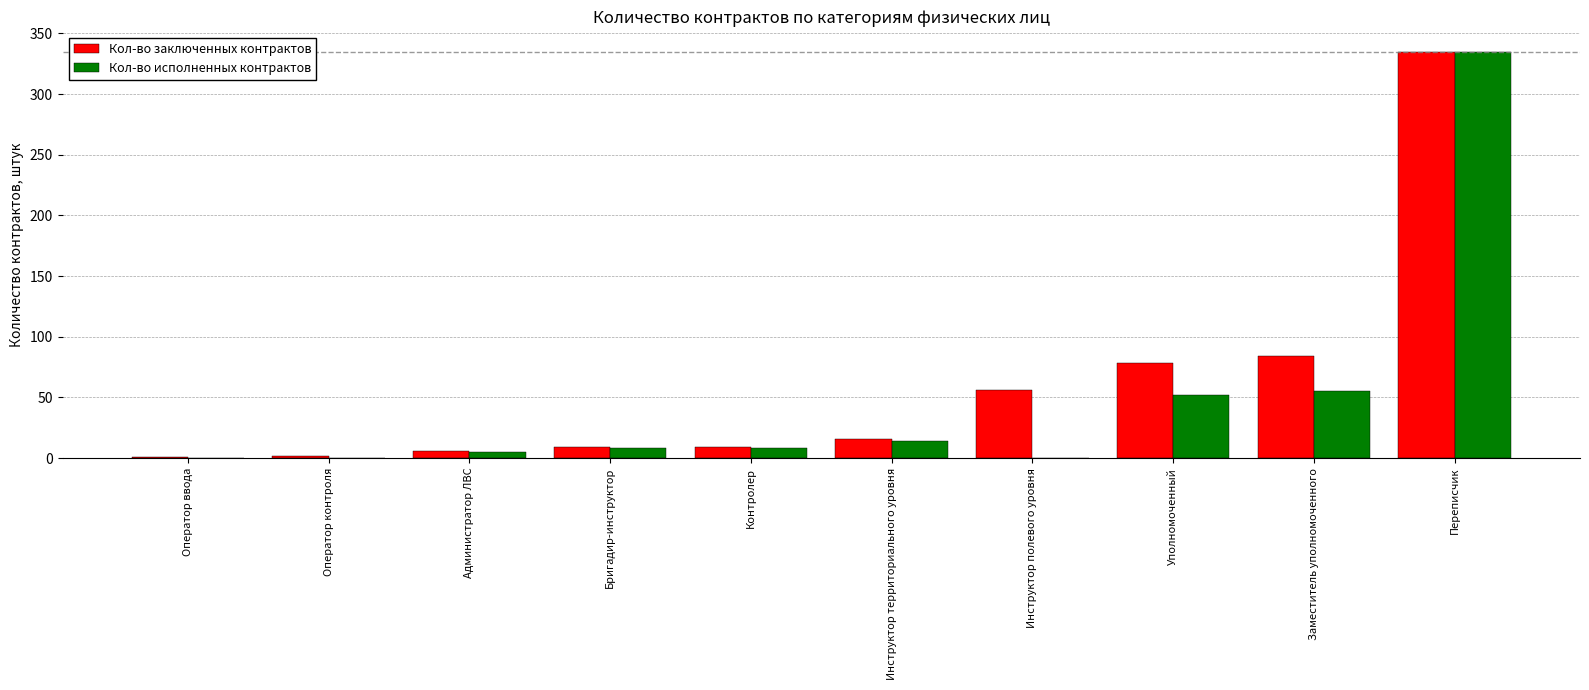

What is the sum of the Кол-во заключенных контрактов values at Уполномоченный and Оператор ввода?

79